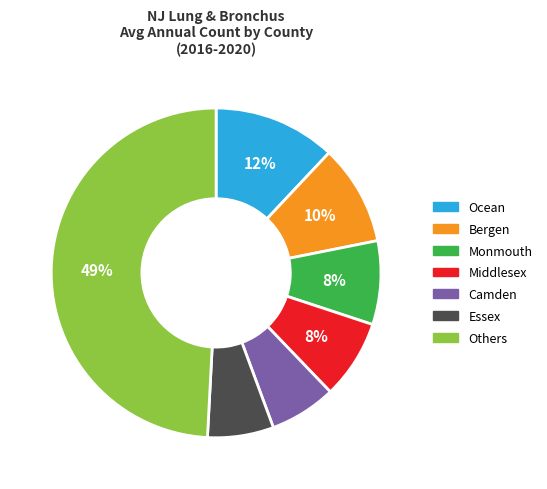

Count the number of slices in the pie.

7